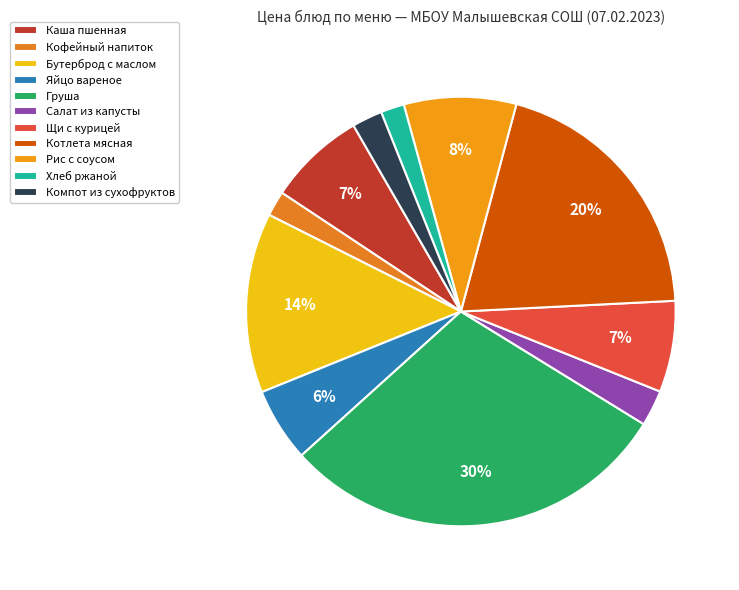

Which category has the smallest portion of the pie?

Хлеб ржаной